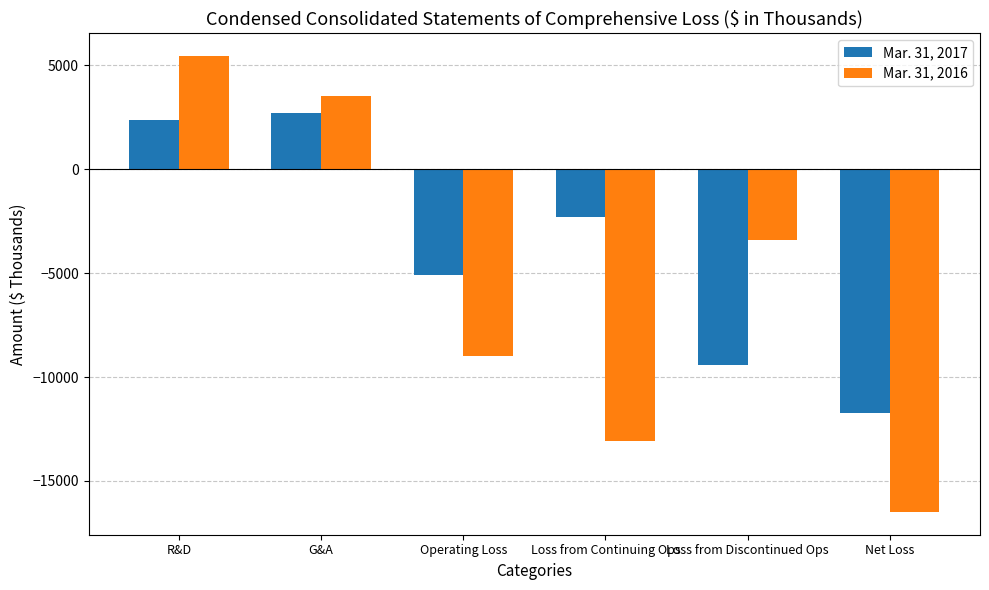

At which label does Mar. 31, 2016 first exceed -3391?

R&D